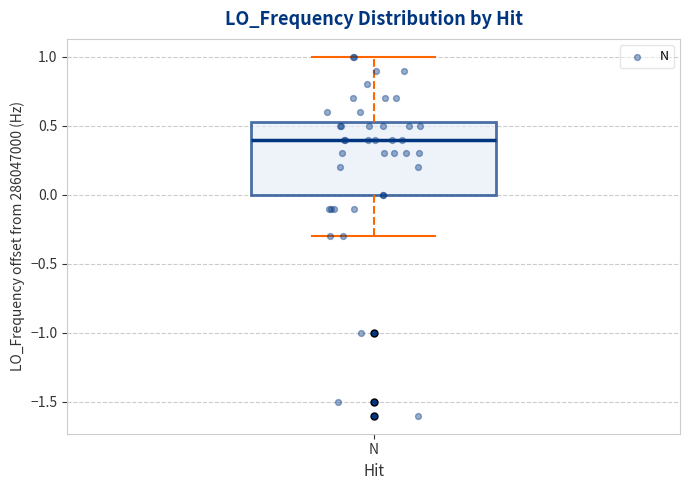

Where does the lower whisker of the box for N end on the y-axis? The values are not printed on the chart, so give them approximately, as read against the axis.

-0.30